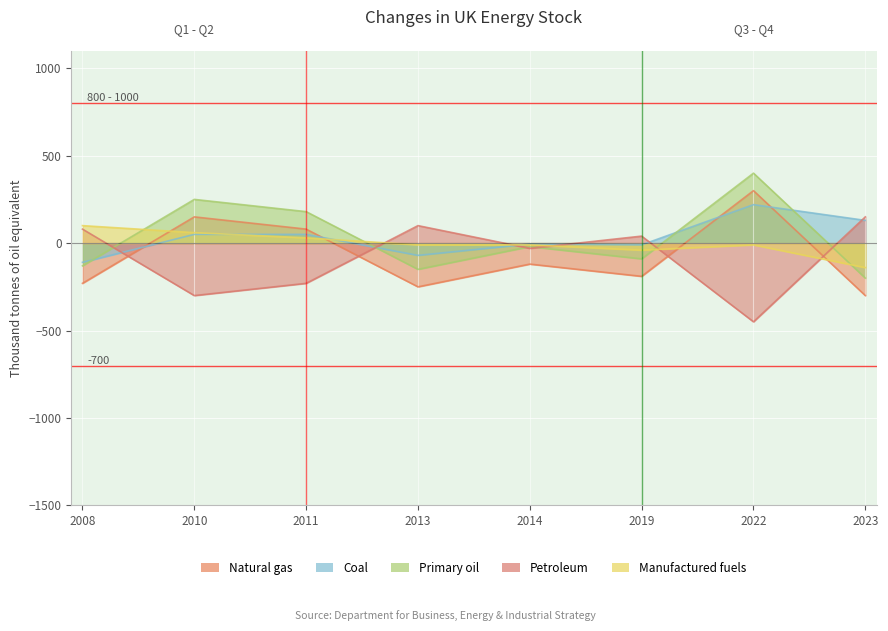

What is the sum of all zN values?

255.0